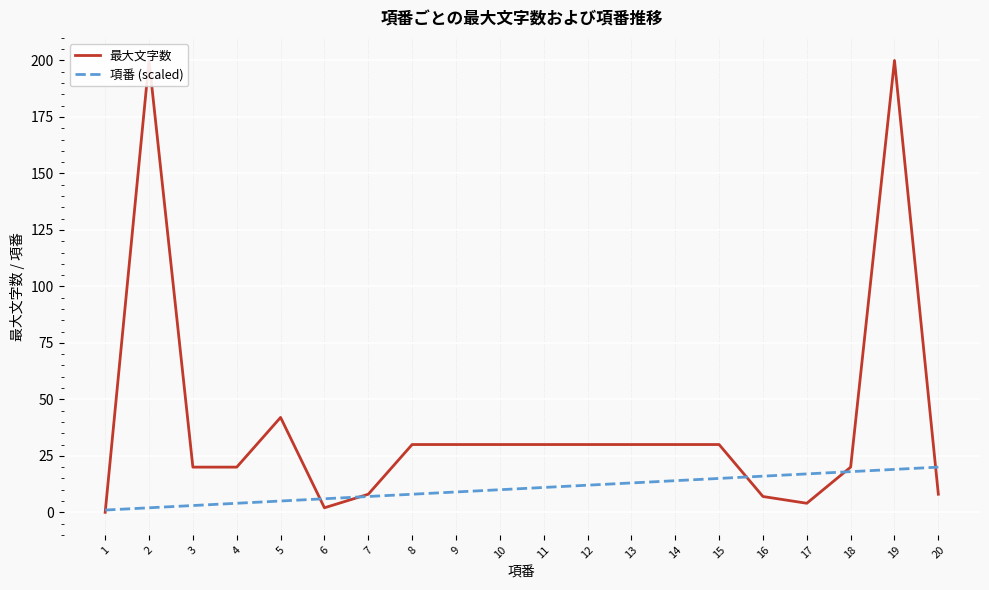

At which label does 最大文字数 first exceed 30?

2